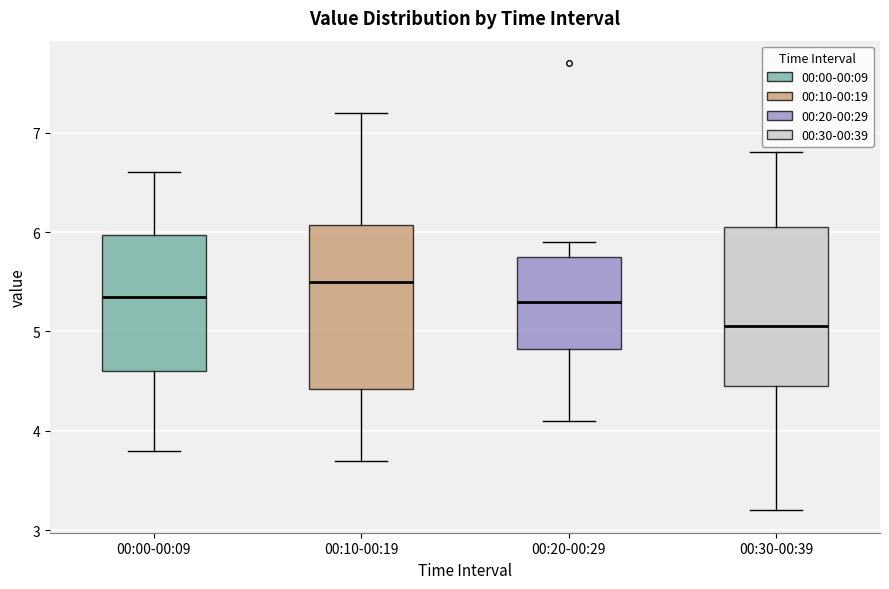

Reading left to right, read every box against the y-axis: the position of its median line, the range the box covers, and the ends of its whiskers. The values are not printed on the chart, so give them approximately, as read against the axis.

00:00-00:09: median 5.4, box 4.6 to 6.0, whiskers 3.8 to 6.6
00:10-00:19: median 5.5, box 4.4 to 6.1, whiskers 3.7 to 7.2
00:20-00:29: median 5.3, box 4.8 to 5.8, whiskers 4.1 to 5.9
00:30-00:39: median 5.1, box 4.5 to 6.1, whiskers 3.2 to 6.8